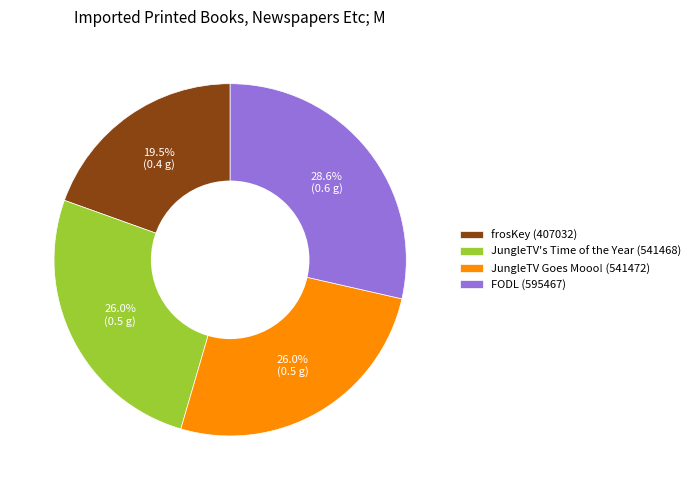

Does JungleTV Goes Mooo! (541472) represent more than half of the total?

No